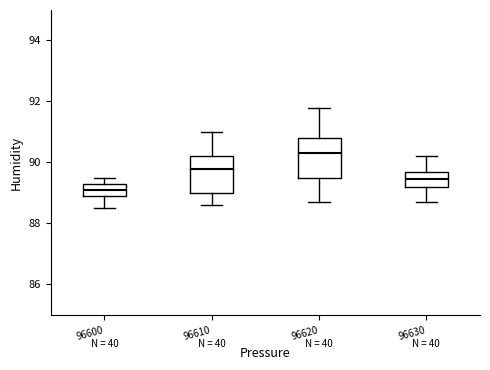

Where does the median line of the box at x = 96630 sit on the y-axis? The values are not printed on the chart, so give them approximately, as read against the axis.

89.4